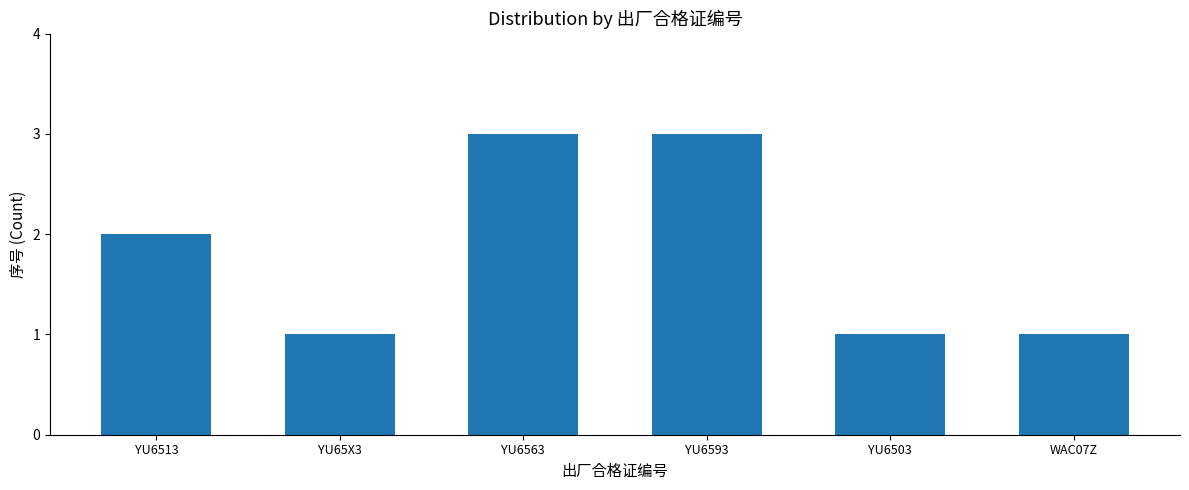

Reading left to right, extract all data points from this chart.

YU6513=2	YU65X3=1	YU6563=3	YU6593=3	YU6503=1	WAC07Z=1